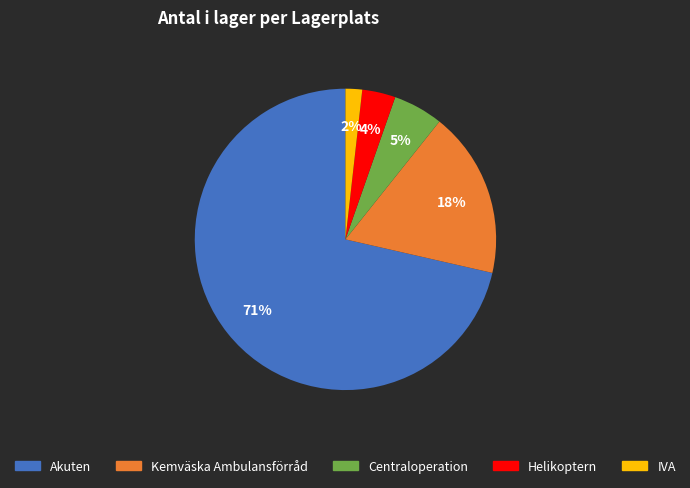

Is the sum of Kemväska Ambulansförråd and IVA greater than half?

No